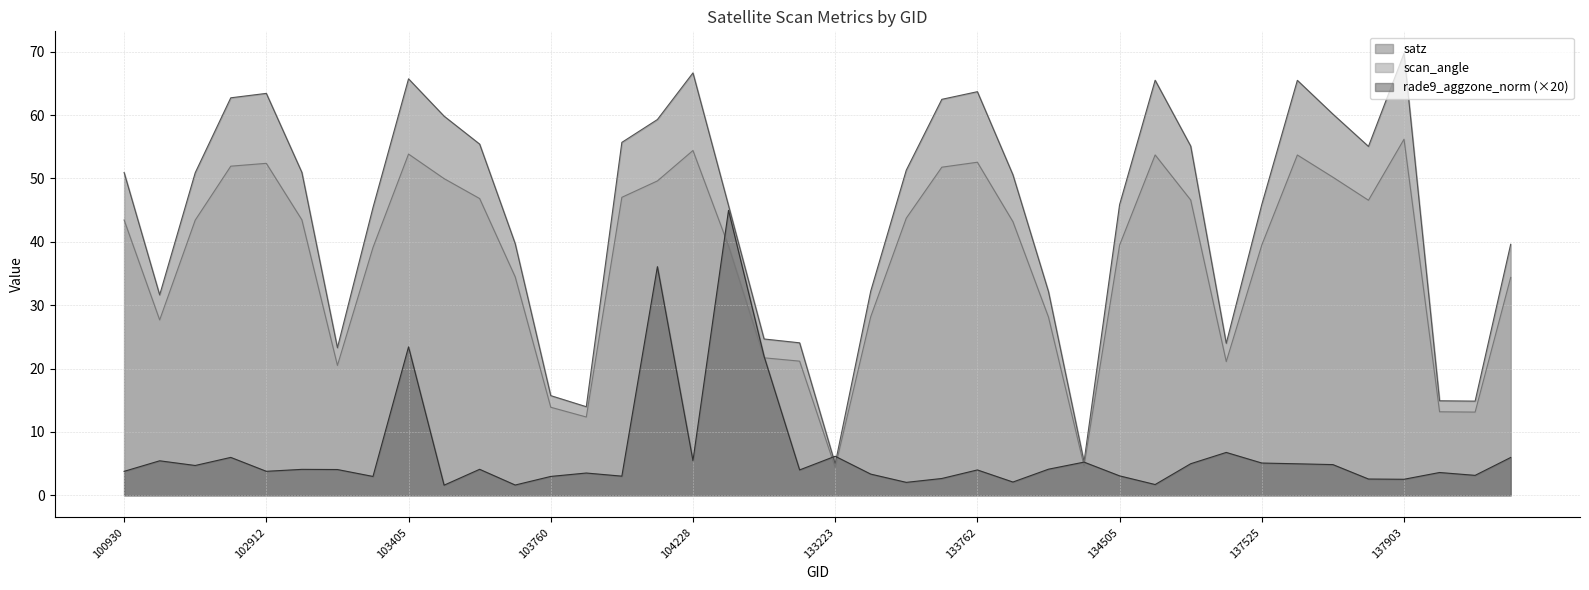

True or false: satz and scan_angle cross at least once.

False